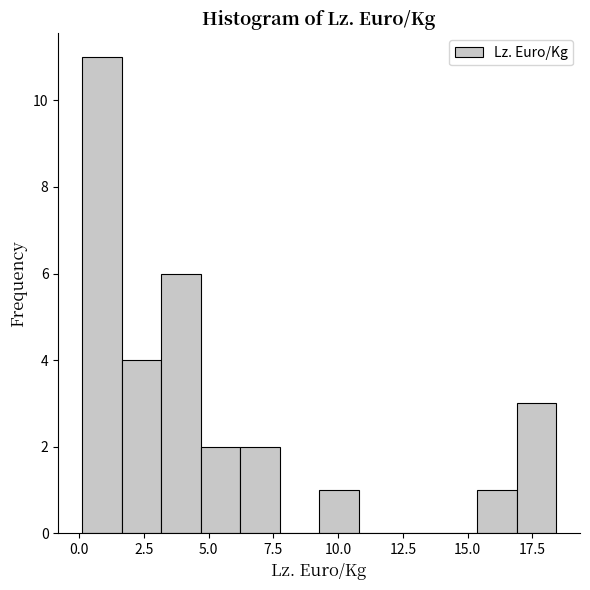

Around what value on the x-axis is the tallest bar? Give the approximate position of its centre, as read against the axis.

1.0